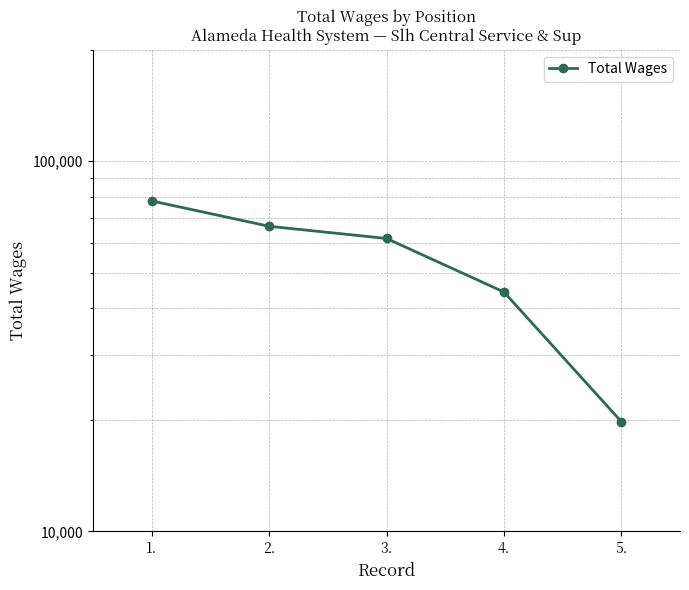

List the labels in order of value, largest first.

1., 2., 3., 4., 5.